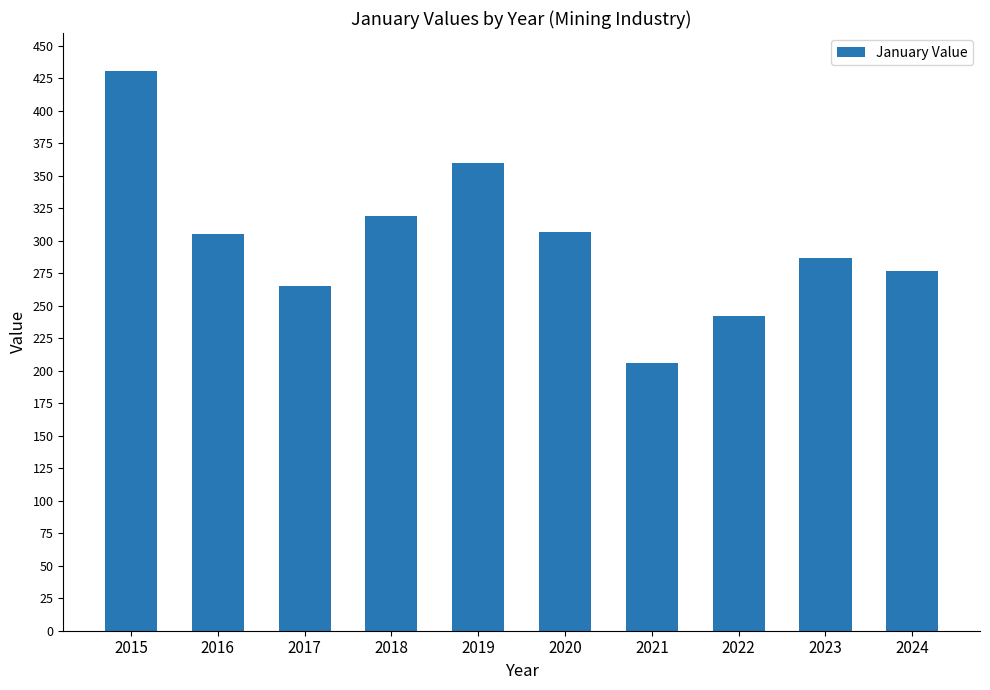

The value at 2016 is 540.0. True or false?

False